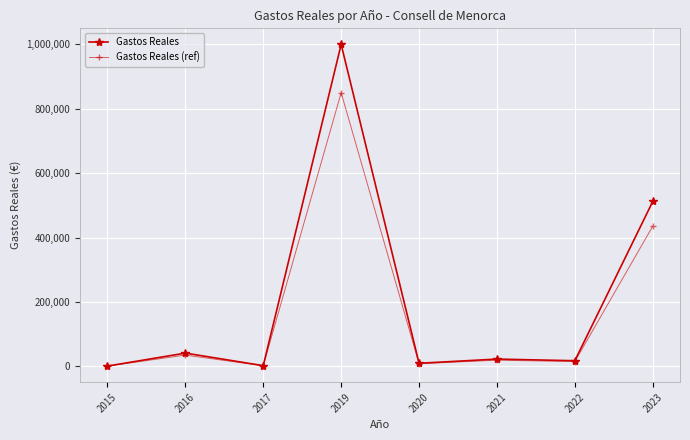

What is the sum of the Gastos Reales (ref) values at 2015 and 2017?

2312.6